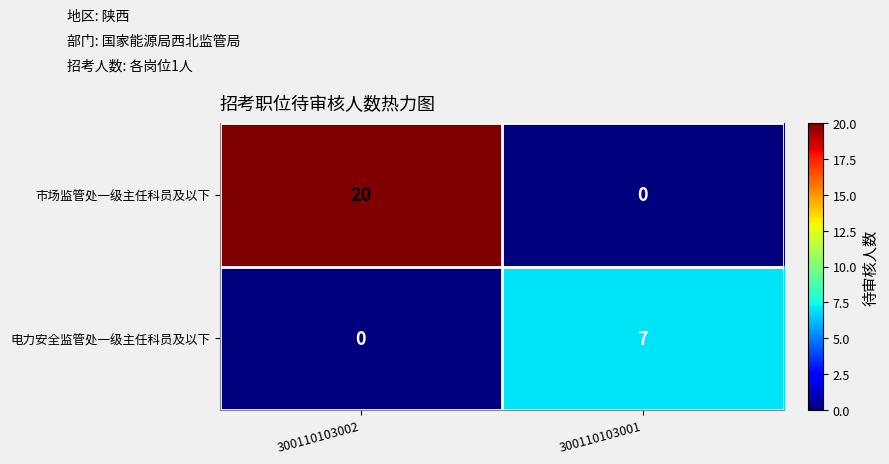

What is the maximum value for 市场监管处一级主任科员及以下?

20